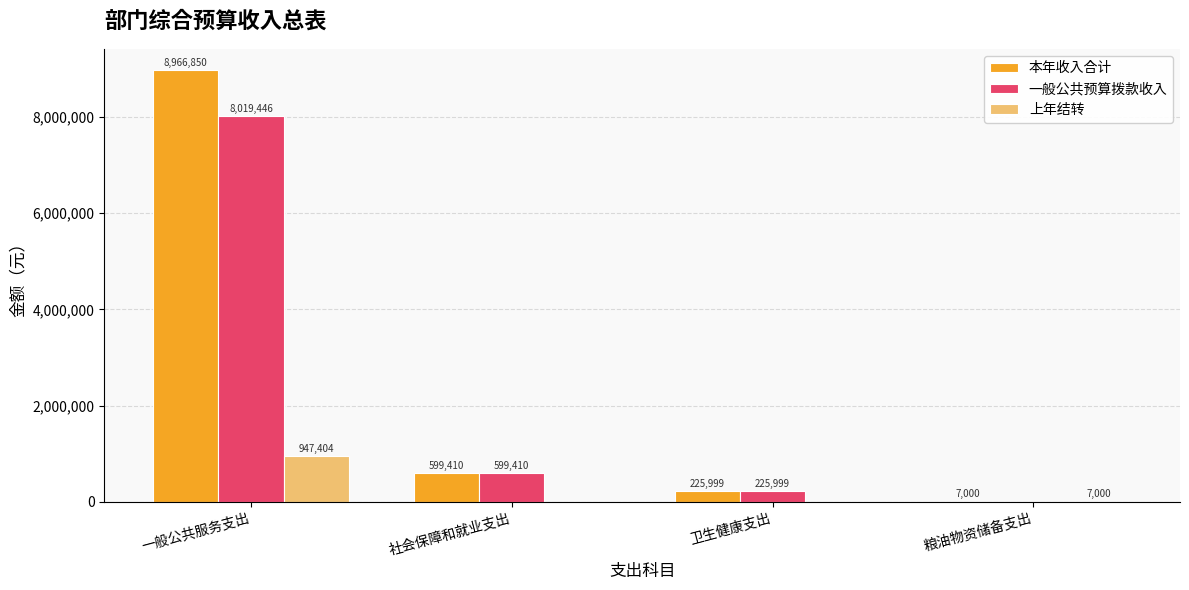

The 上年结转 series shows 947403.9 at 一般公共服务支出. True or false?

True